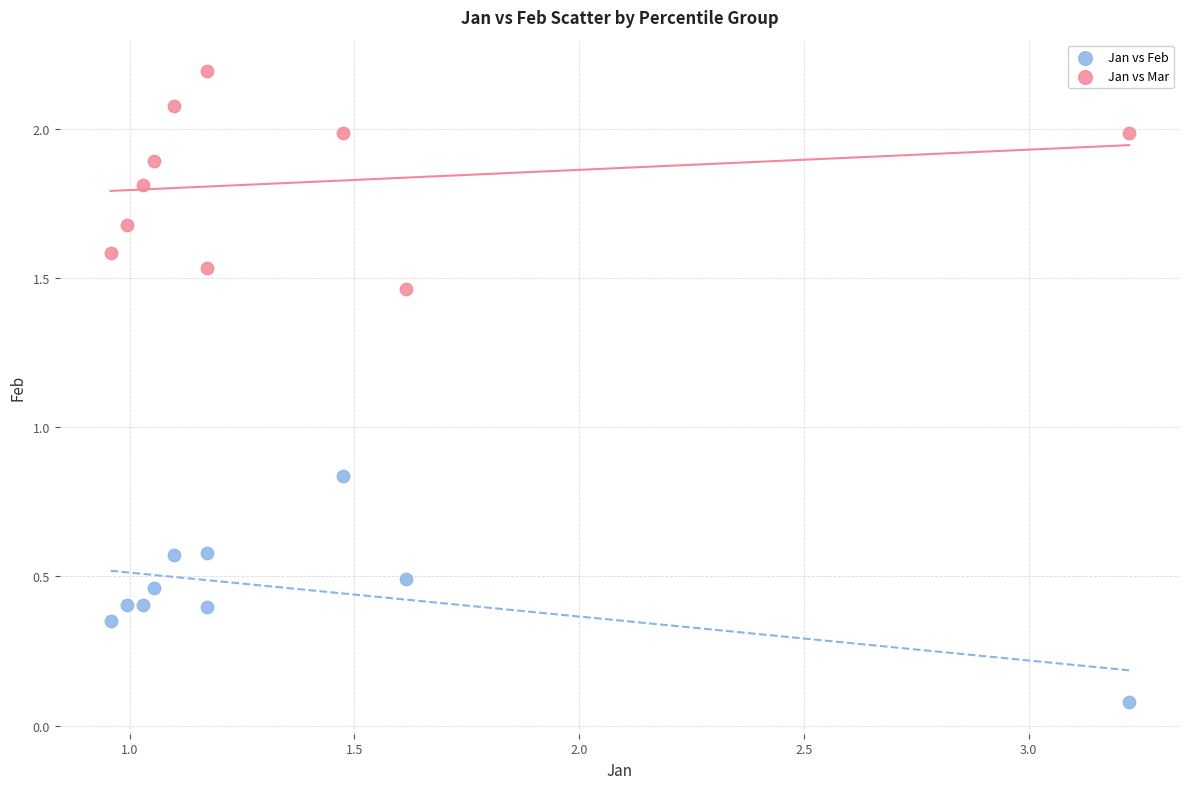

Across all data points, what is the range of Y values (max minus min)?

2.1